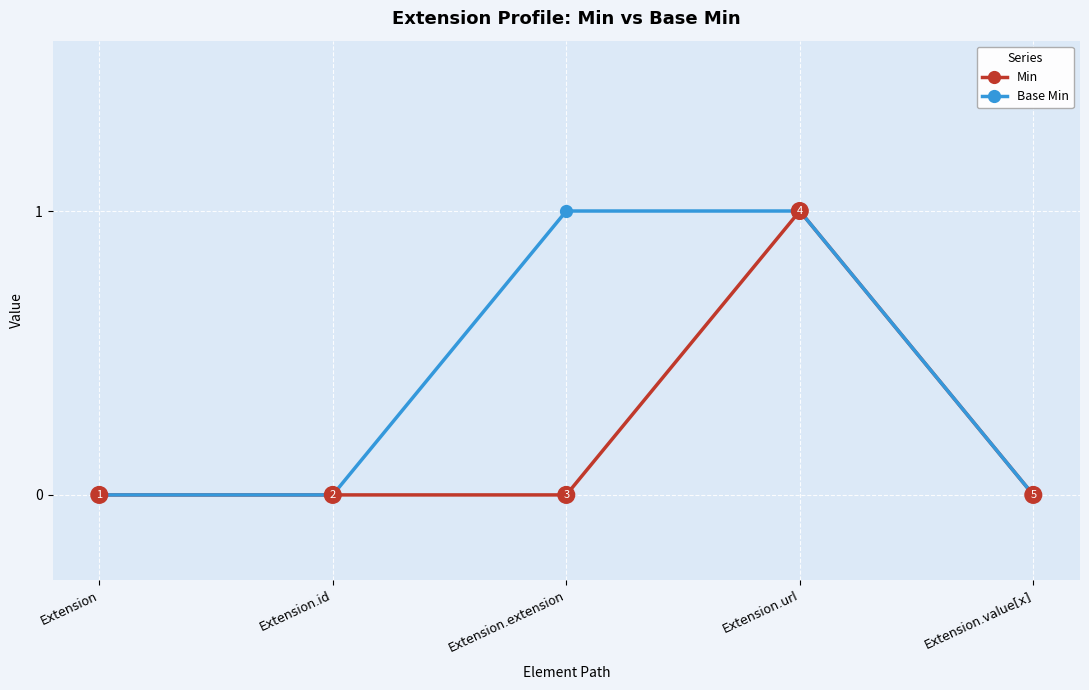

Is this an area chart (filled region under the line)?

No